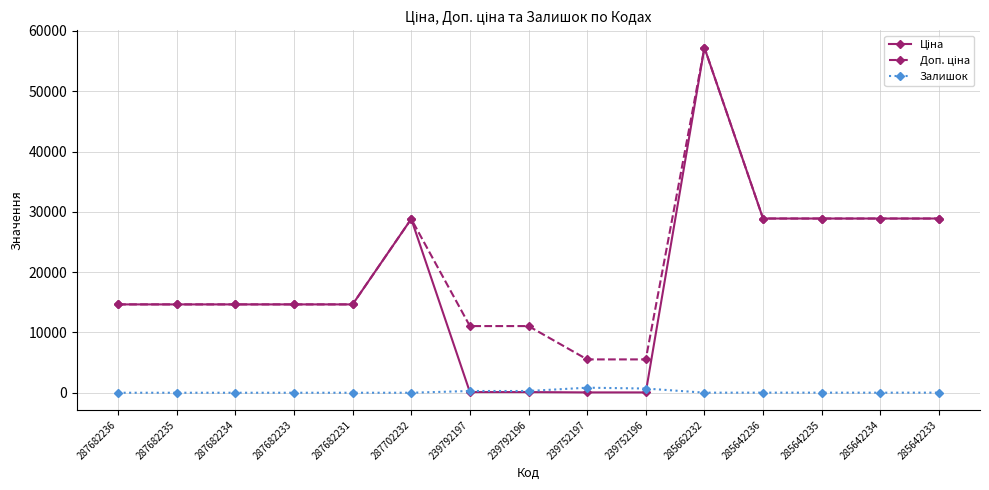

At which category does the chart reach its peak across all series?

285662232